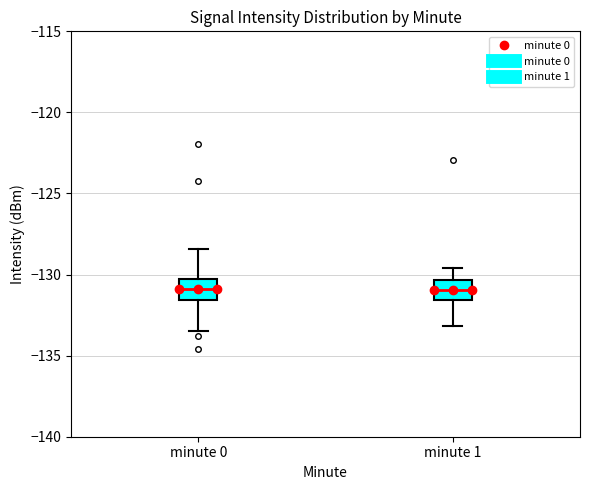

Where does the median line of the box for minute 0 sit on the y-axis? The values are not printed on the chart, so give them approximately, as read against the axis.

-131.0